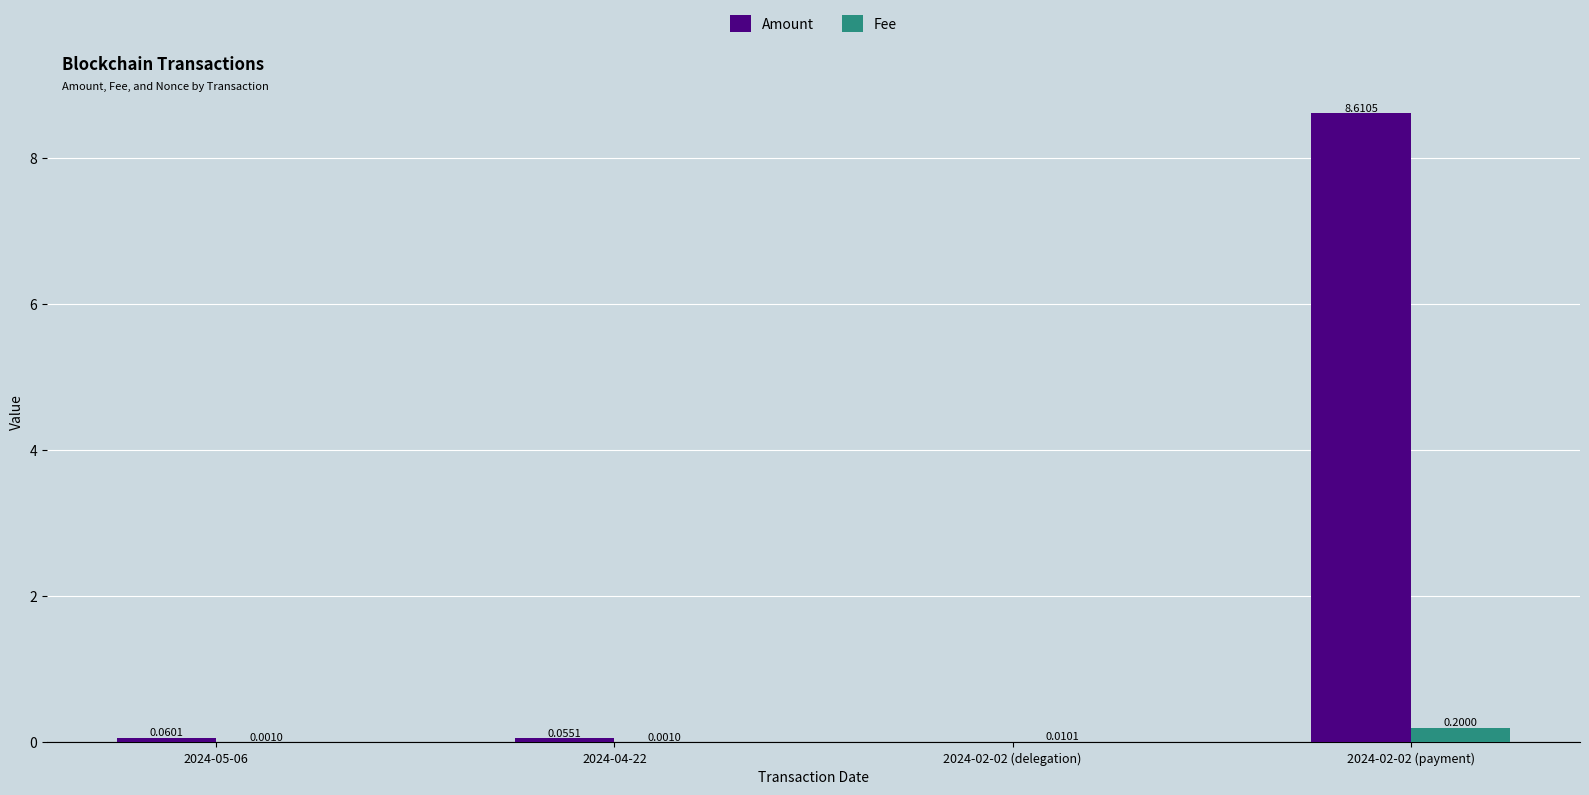

What is the sum of all Amount values?

8.7